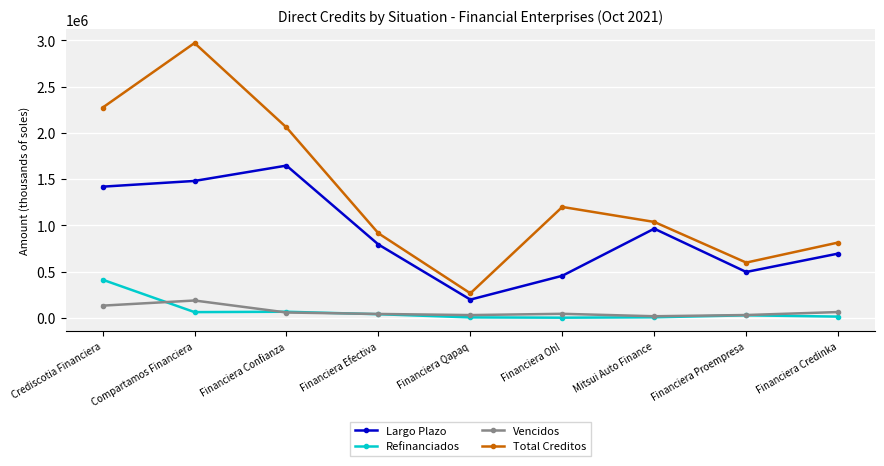

At which label does Total Creditos reach its minimum?

Financiera Qapaq